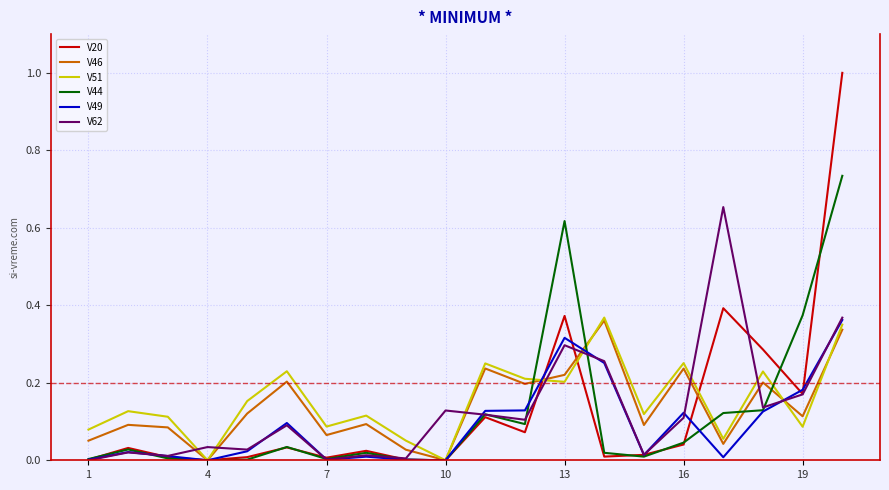

Which series has the largest range (max minus min)?

V20